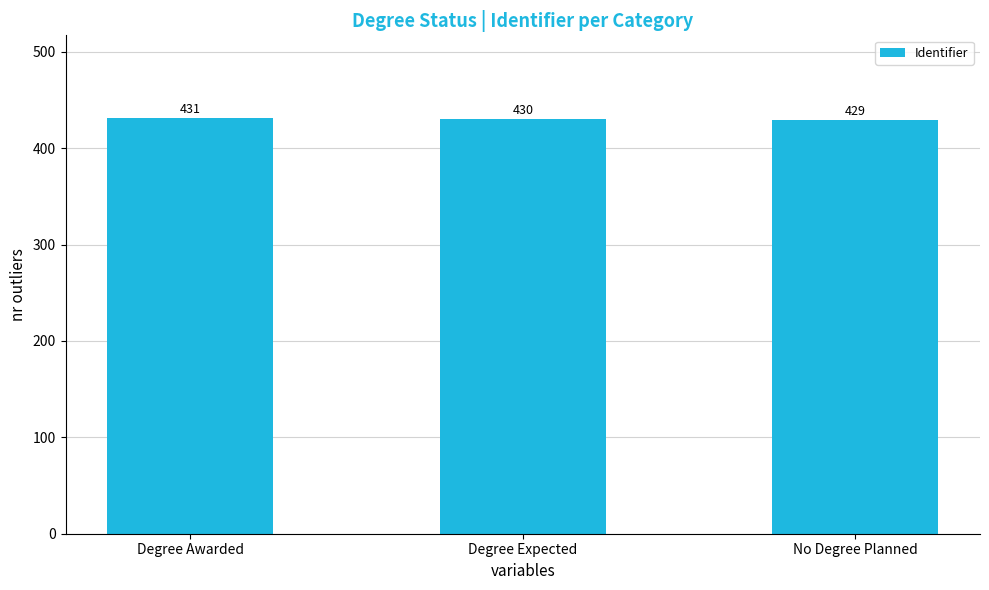

Are the bars horizontal?

No